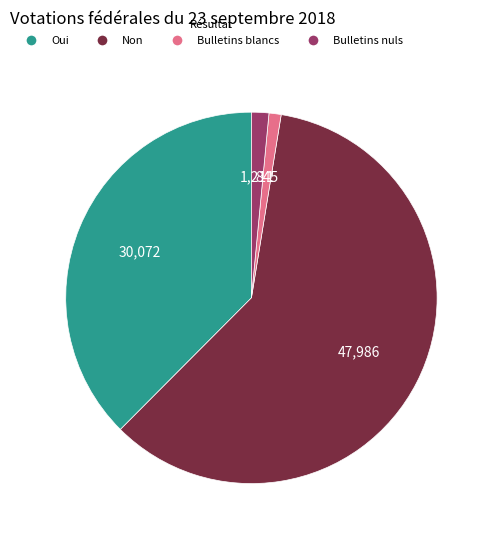

What is the majority slice?

Non